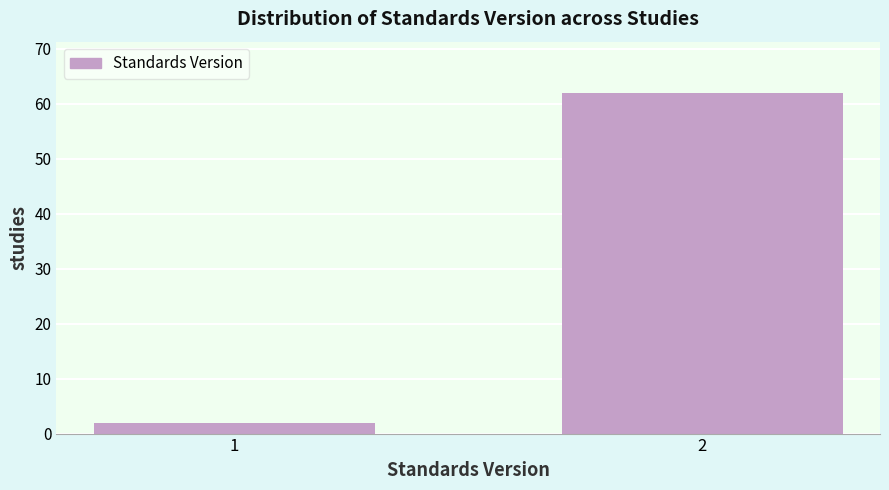

Reading left to right, transcribe all the data shown in this chart.

1=2	2=62